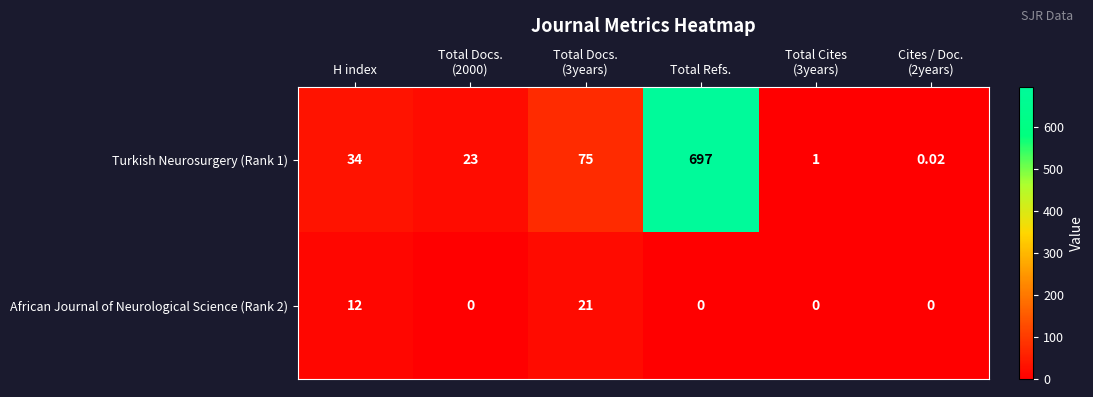

Rank the series at Cites / Doc.
(2years) from highest to lowest value.

Turkish Neurosurgery (Rank 1), African Journal of Neurological Science (Rank 2)